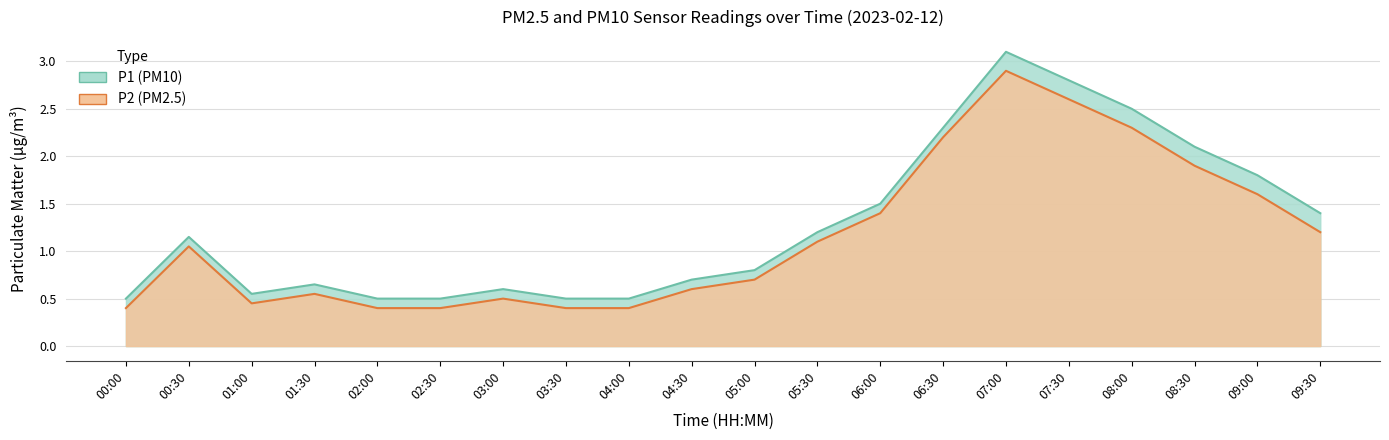

What position from the right is 02:00?

16